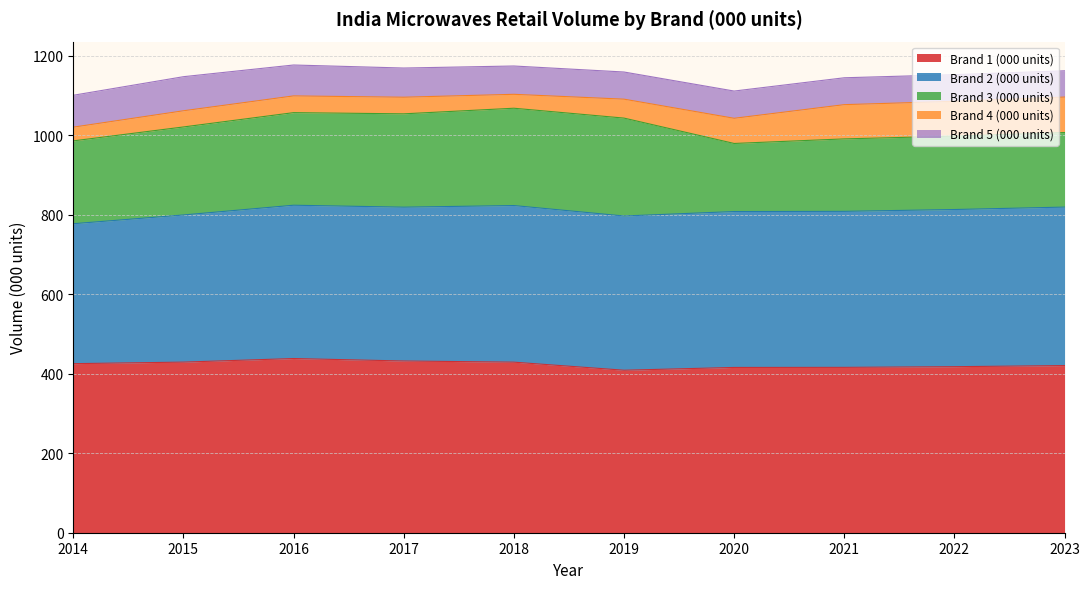

Is it true that Brand 3 (000 units) equals 171.2 at 2020?

True